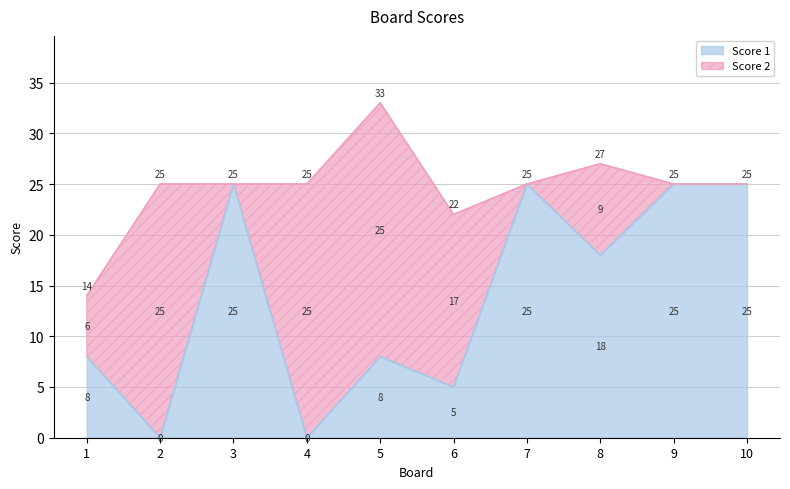

What is the maximum value shown in the chart?

25